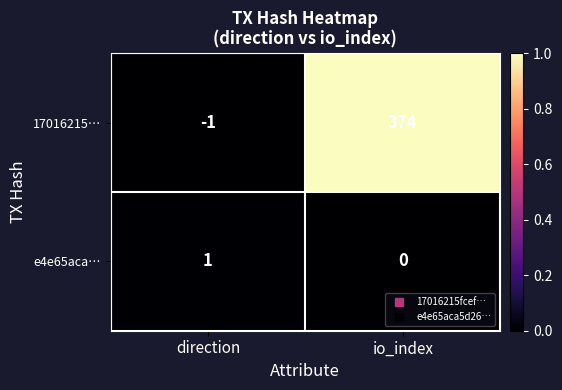

How many distinct data groups are displayed?

2